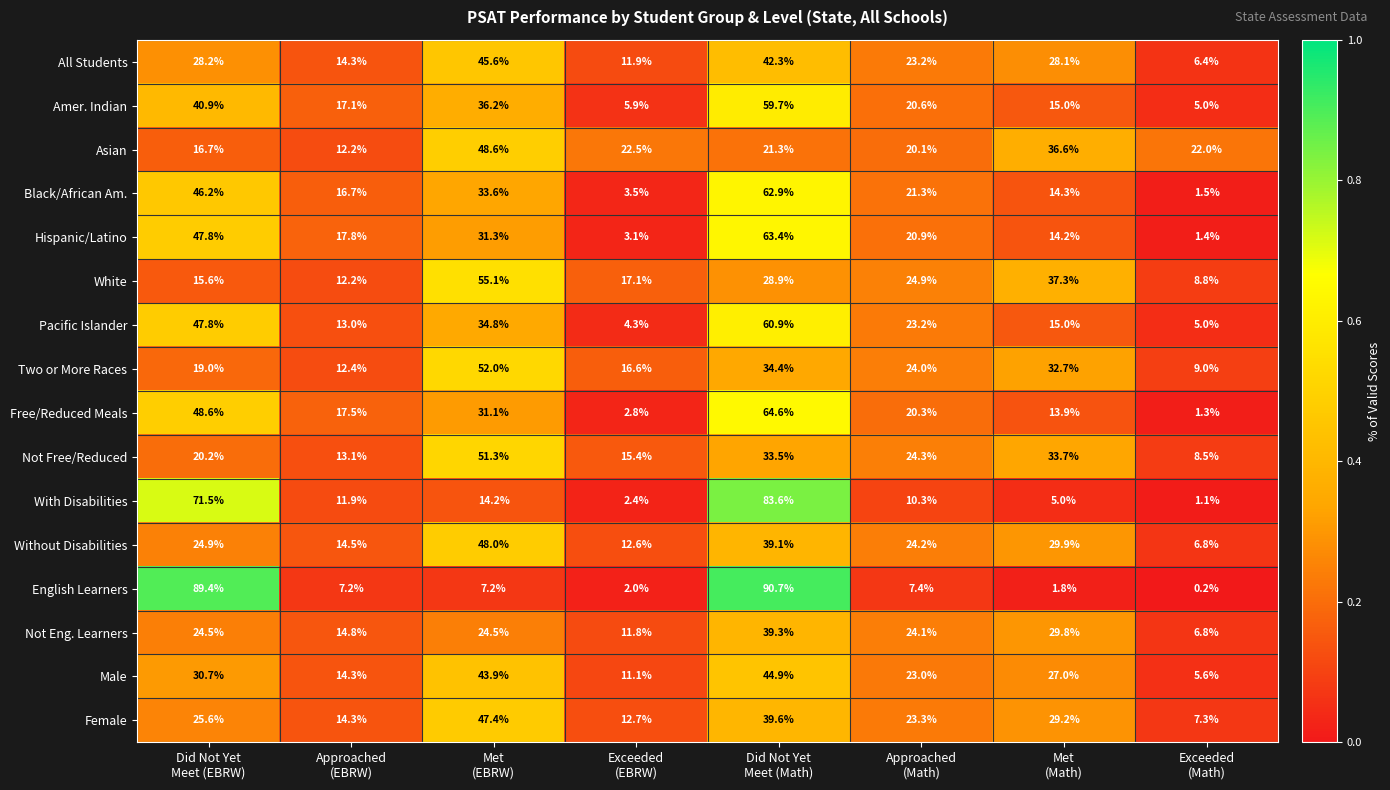

What is the spread (max minus min) of values at Met
(EBRW)?

47.9